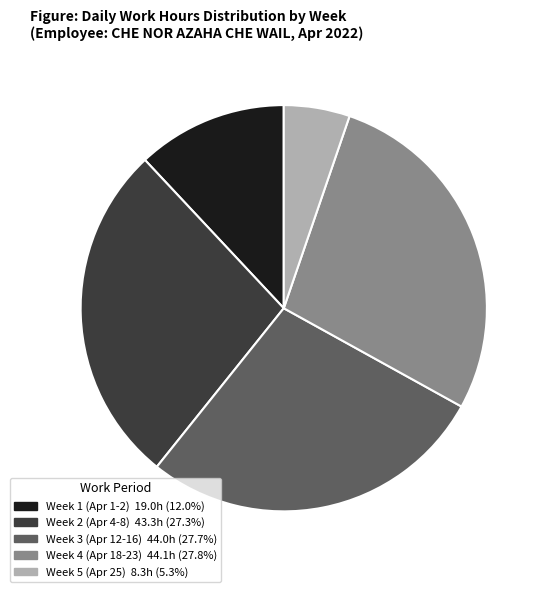

Does any single category account for the majority?

No